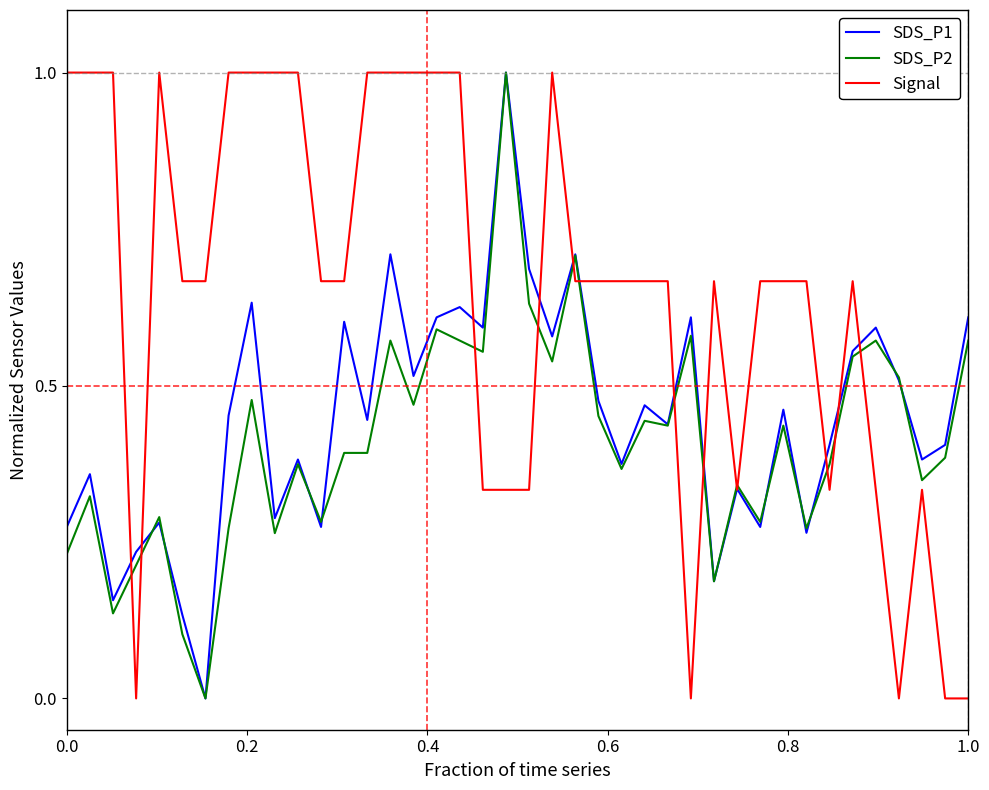

Which series has the largest total across all categories?

Signal